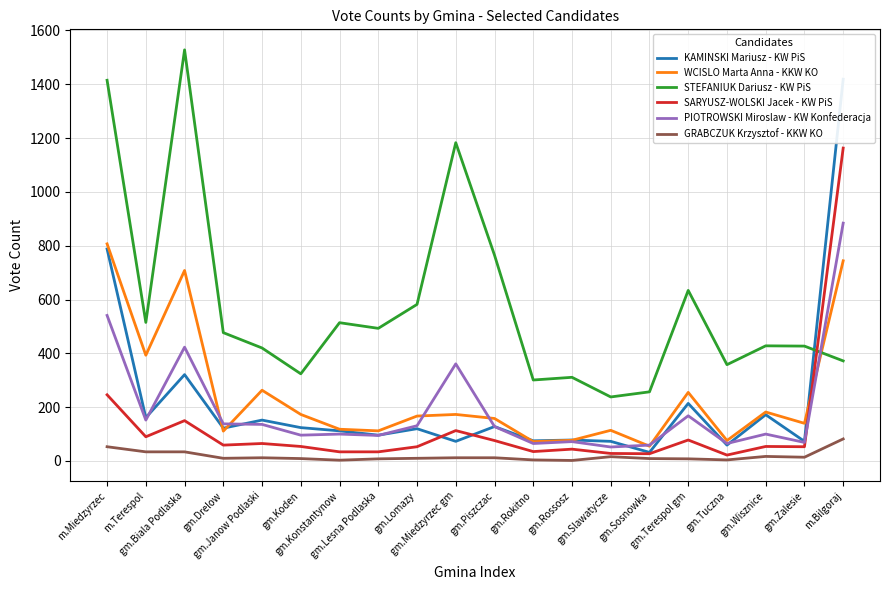

What is the label of the 18th point from the right?

gm.Biala Podlaska